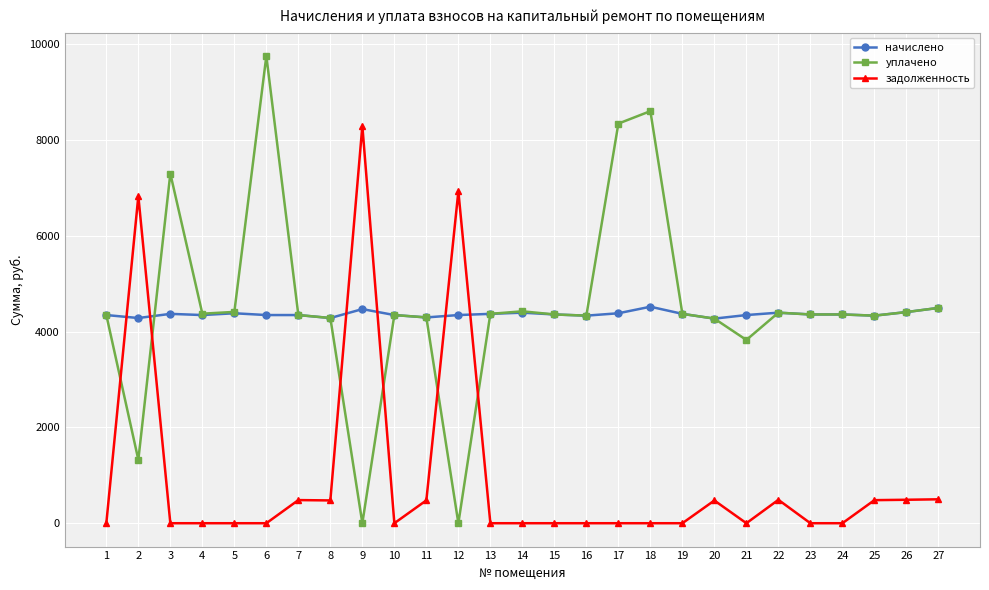

Read the начислено value at 10.

4347.0